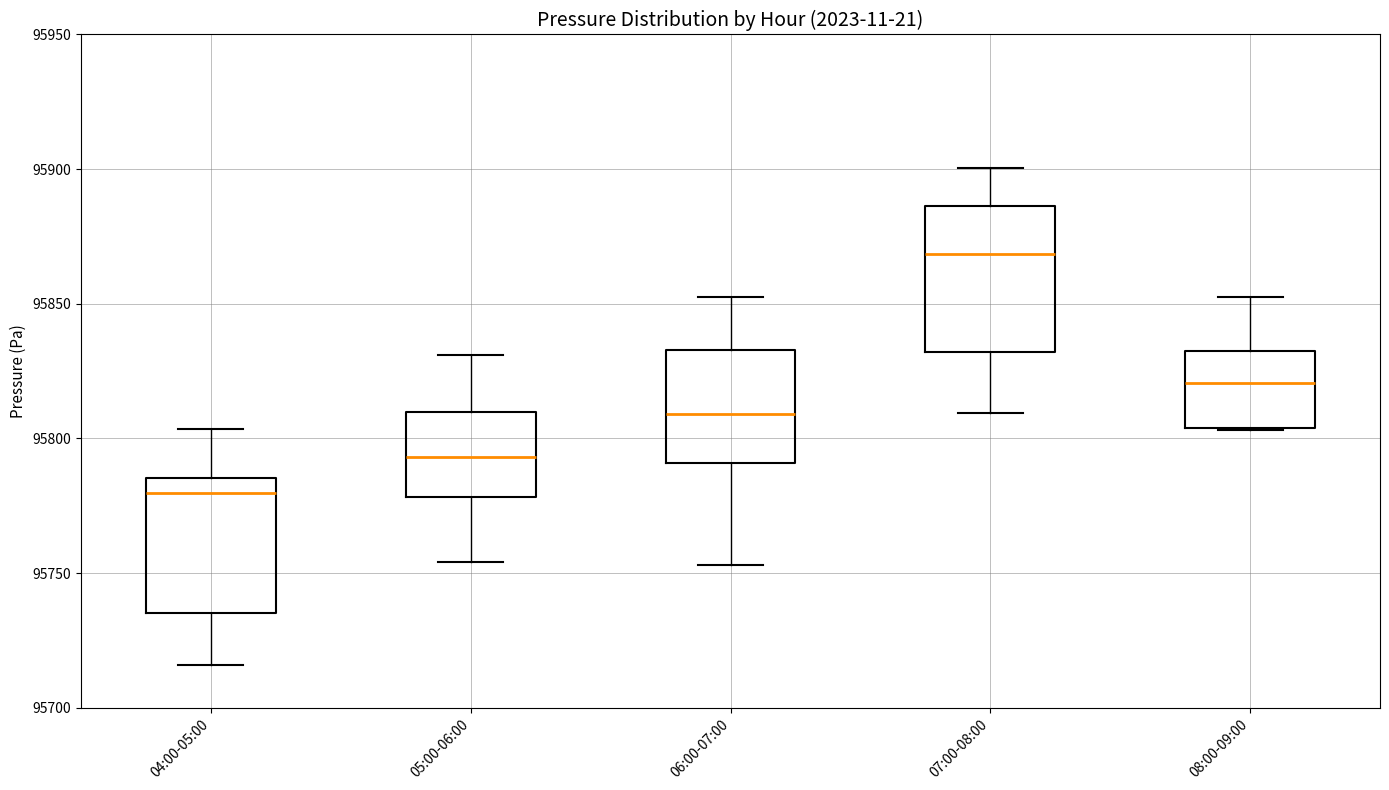

Reading left to right, transcribe this box plot: for each box, give where its median line is, the range the box spans, and where its two whiskers end, as read against the y-axis. The values are not printed on the chart, so give them approximately, as read against the axis.

04:00-05:00: median 95780, box 95735 to 95785, whiskers 95715 to 95805
05:00-06:00: median 95795, box 95780 to 95810, whiskers 95755 to 95830
06:00-07:00: median 95810, box 95790 to 95835, whiskers 95755 to 95850
07:00-08:00: median 95870, box 95830 to 95885, whiskers 95810 to 95900
08:00-09:00: median 95820, box 95805 to 95835, whiskers 95805 to 95850